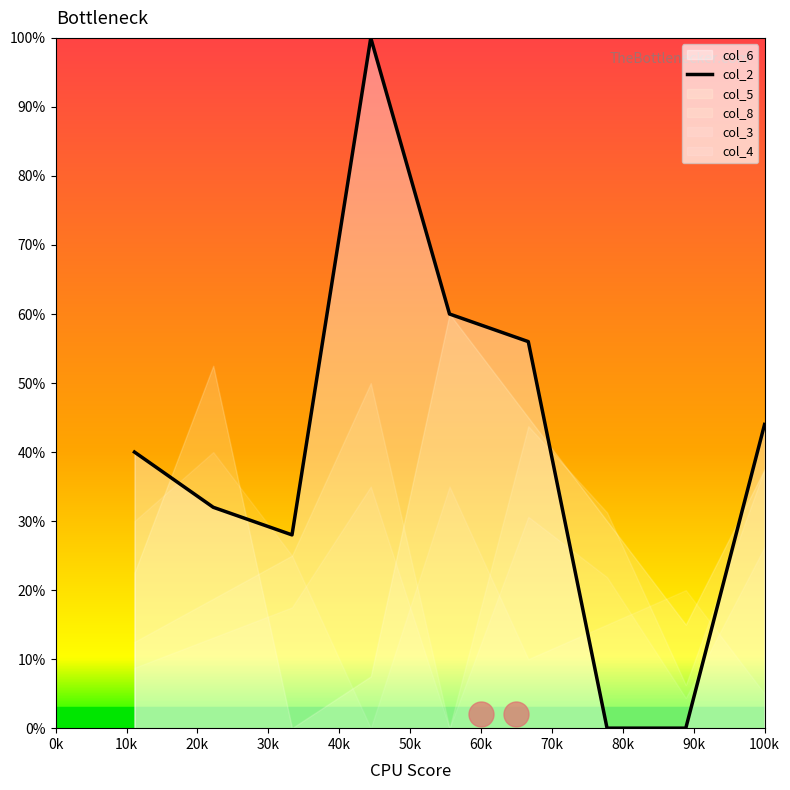

What is the approximate value at 40k?

28.0